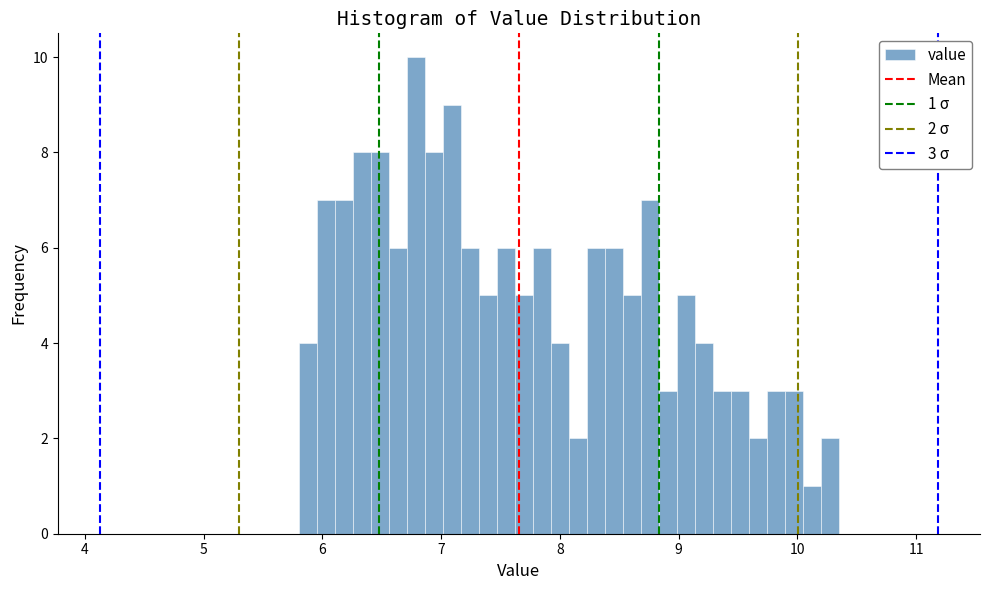

Read against the x-axis, roughly where is the centre of the tallest bar?

6.8